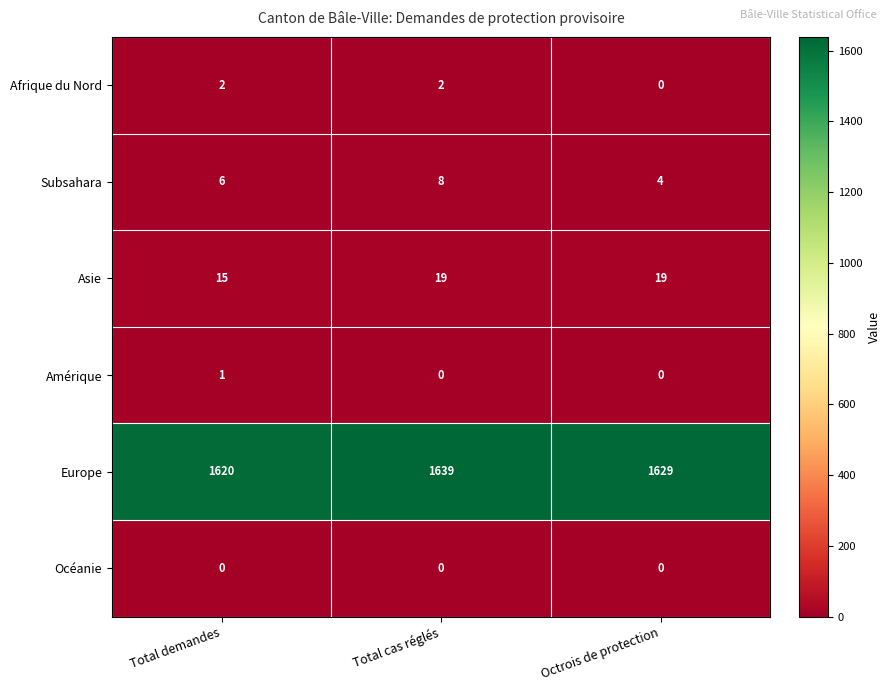

The Europe series shows 1639 at Total cas réglés. True or false?

True